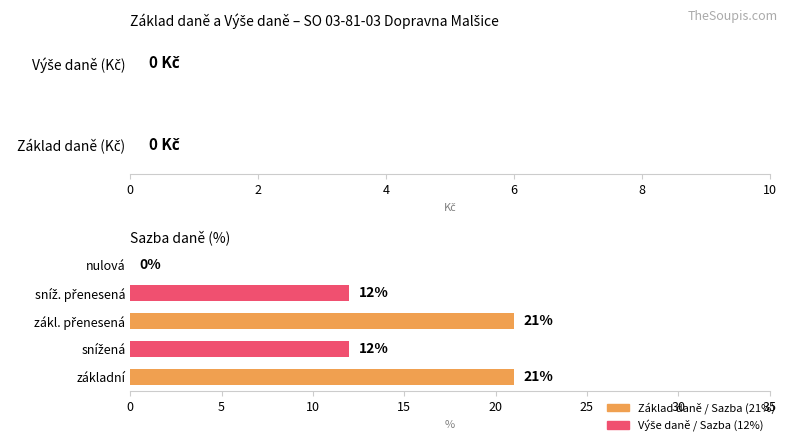

Is it true that the value at nulová is -12?

False